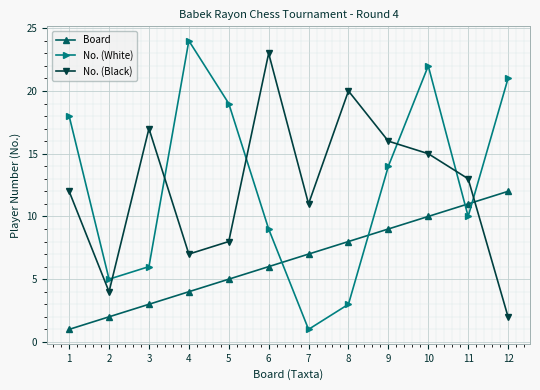

Is it true that No. (White) equals 9 at 6?

True